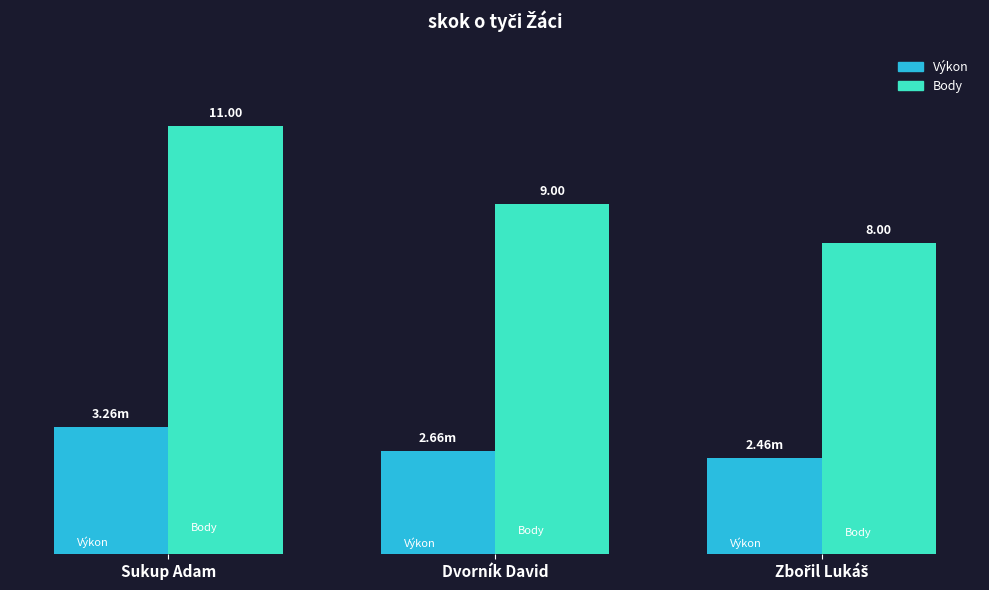

At which label does Body first exceed 9?

Sukup Adam